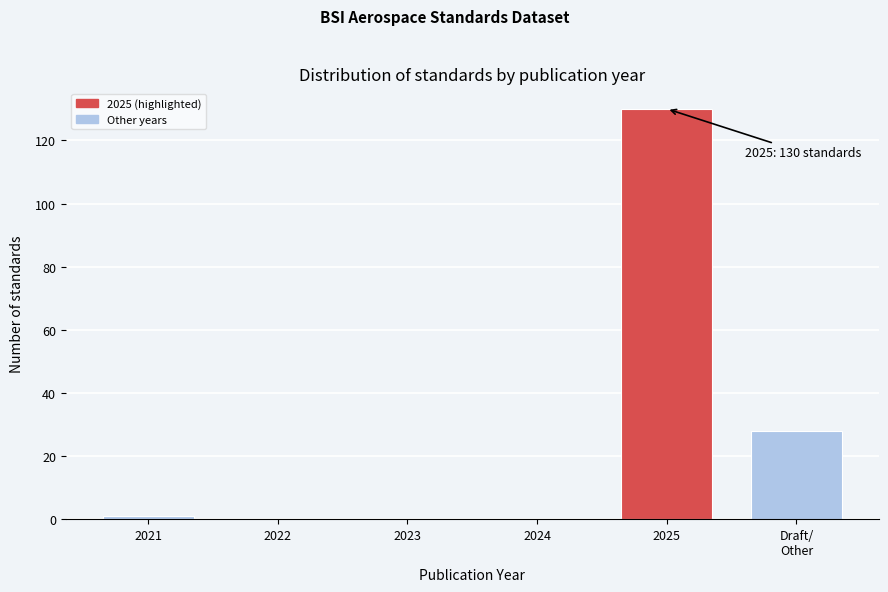

At which category does the chart reach its peak across all series?

2025